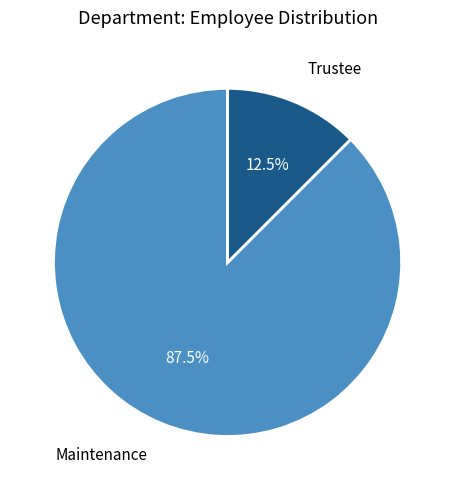

Does any single category account for the majority?

Yes